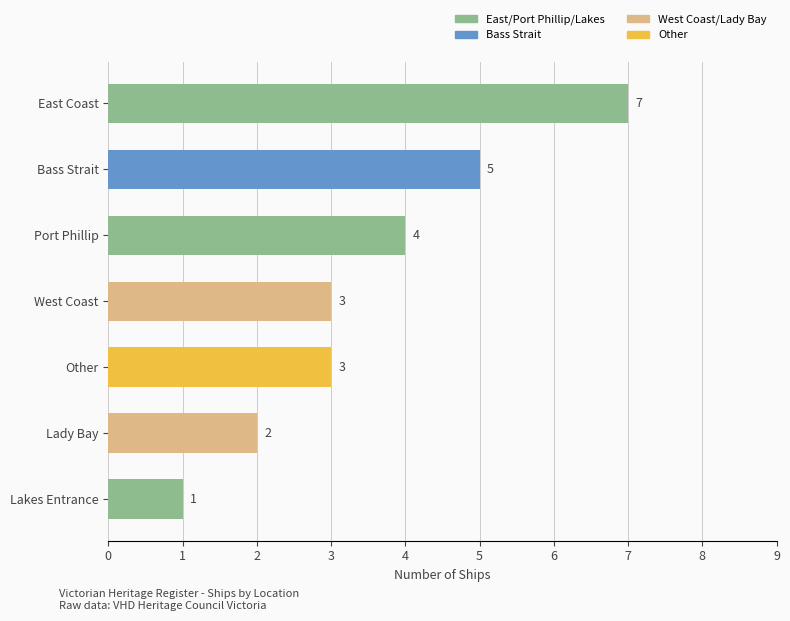

What position from the top is Lady Bay?

6